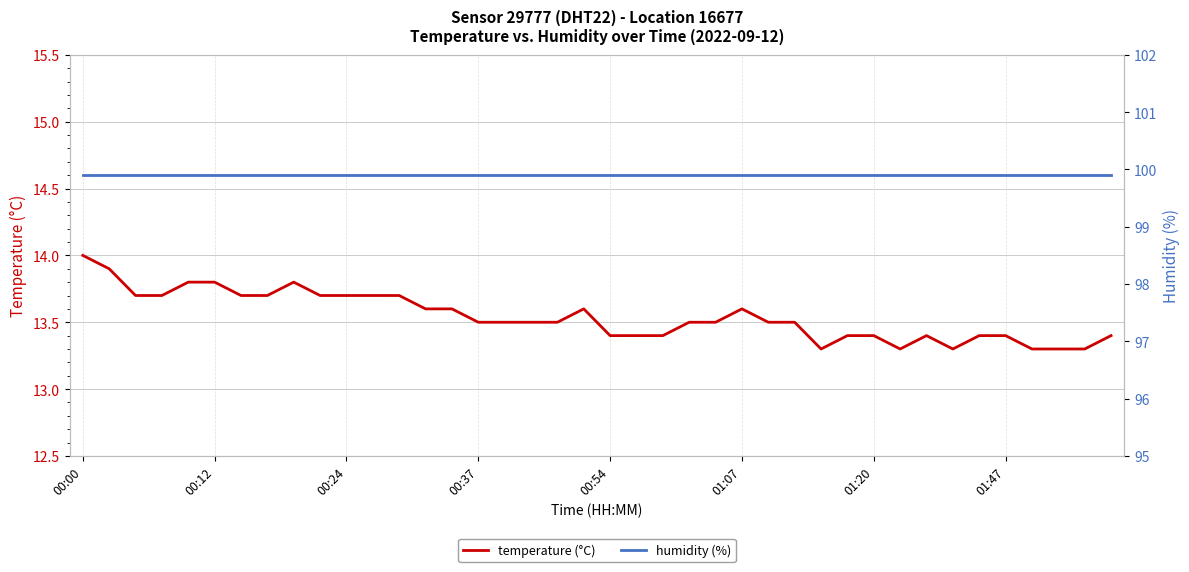

Which category has the highest value across all series?

00:00